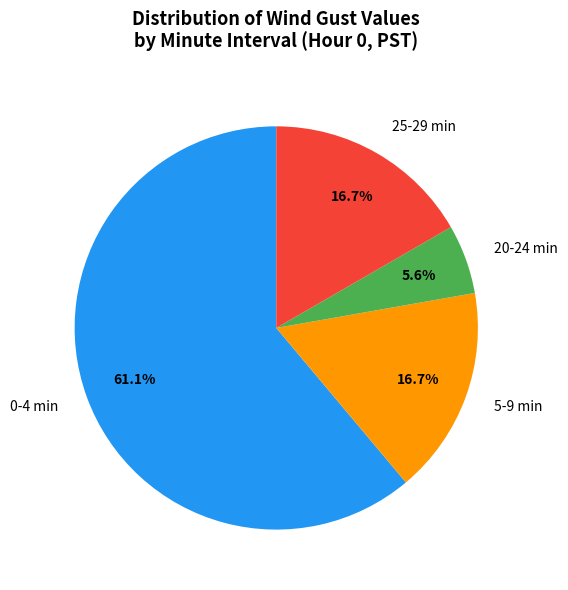

Which slice is the smallest?

20-24 min